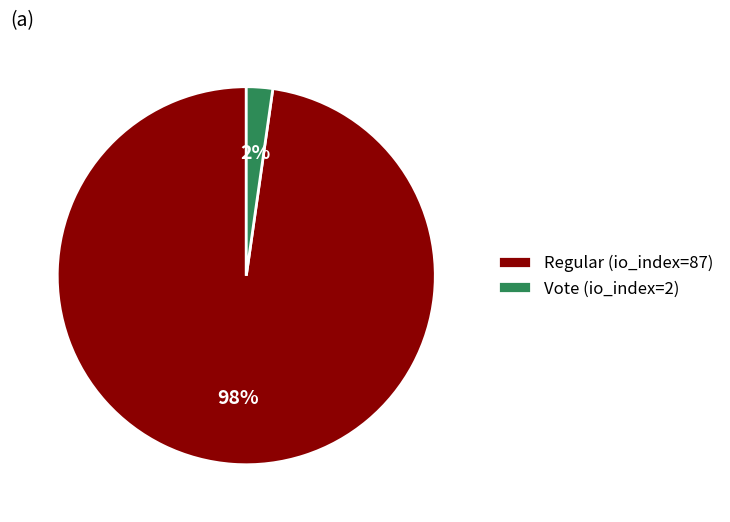

Between Regular (io_index=87) and Vote (io_index=2), which is larger?

Regular (io_index=87)